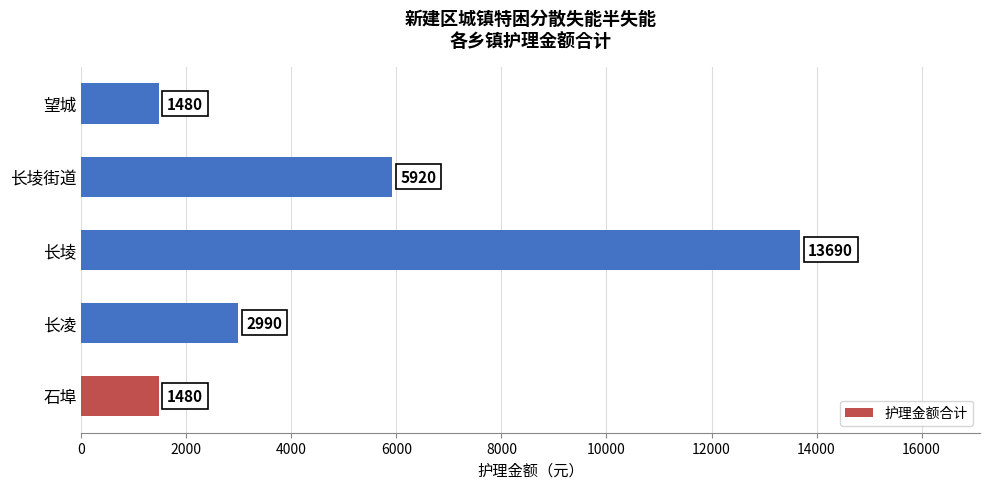

Reading bottom to top, list all the values displayed in this chart.

石埠=1480	长凌=2990	长堎=13690	长堎街道=5920	望城=1480